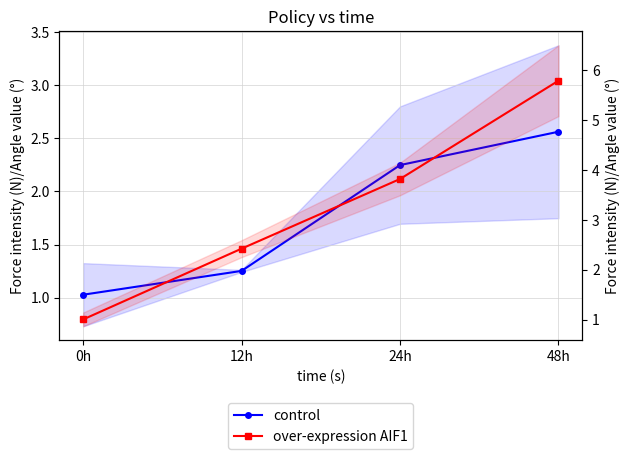

List the labels in order of control value, smallest first.

0h, 12h, 24h, 48h